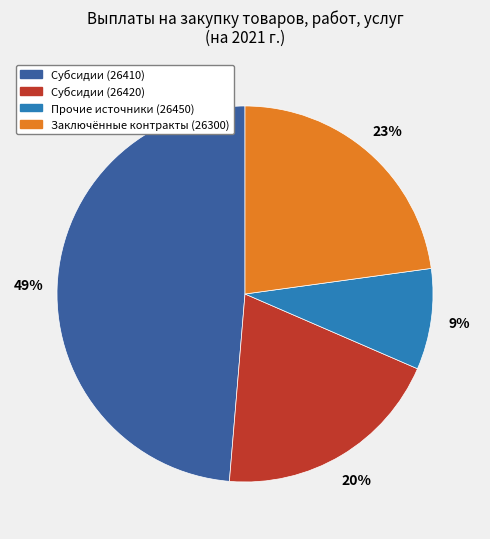

To the nearest percent, what is the difference between the largest and smallest slice percentages?

40%